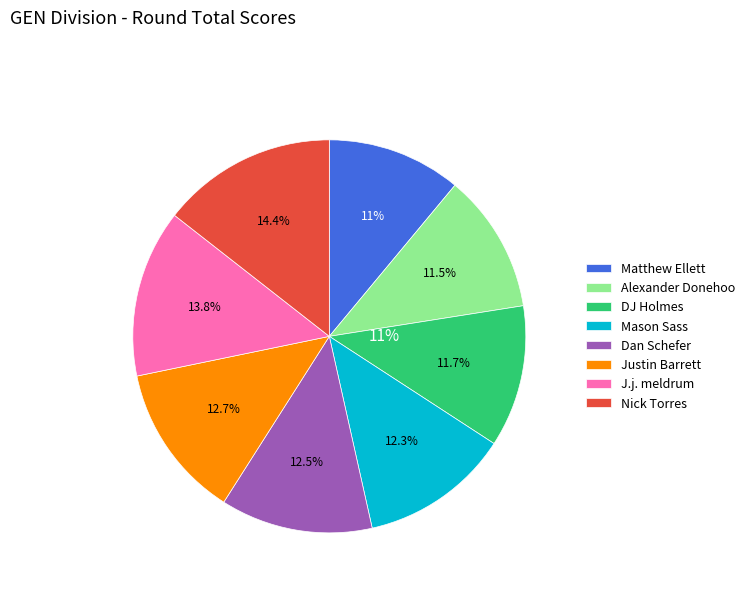

What is the change in value from DJ Holmes to Dan Schefer?

+4